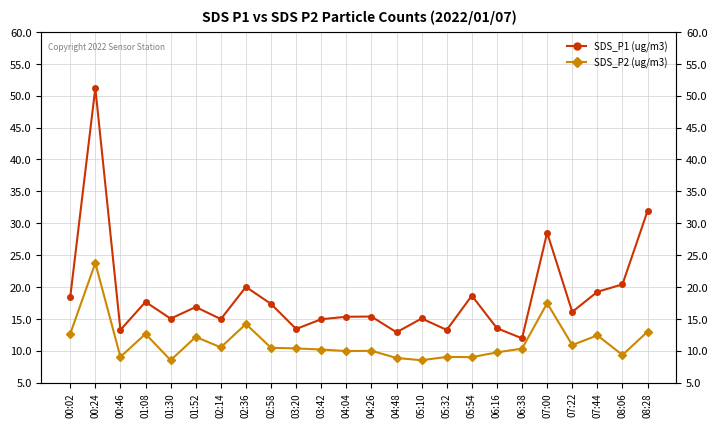

At which category does SDS_P2 (ug/m3) reach its first local peak?

00:24